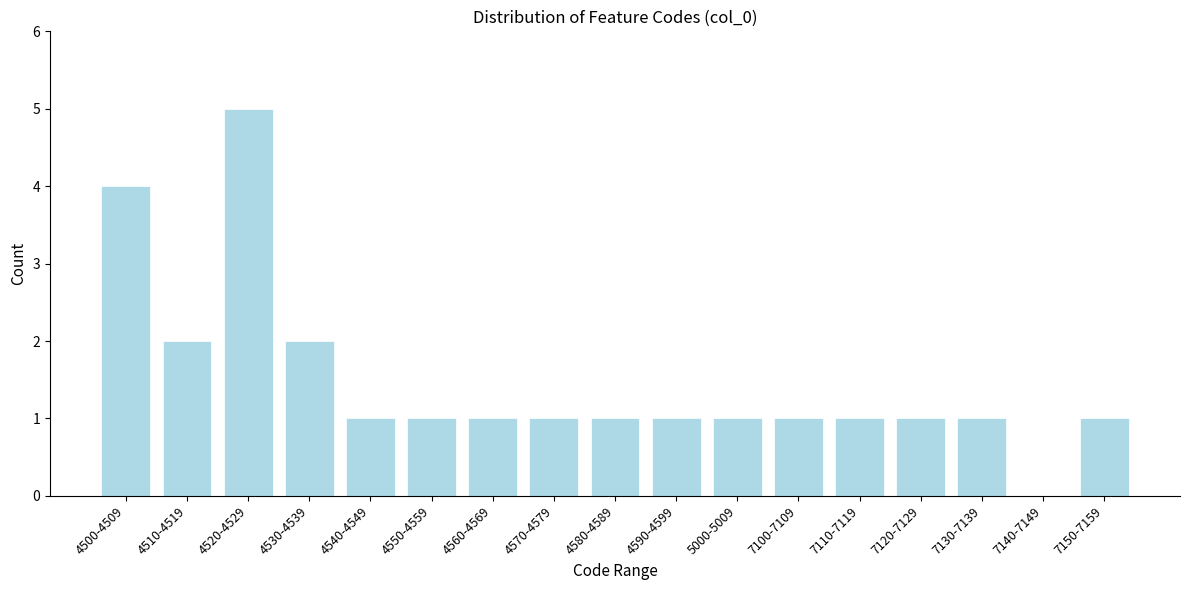

Reading right to left, extract all data points from this chart.

7150-7159=1	7140-7149=0	7130-7139=1	7120-7129=1	7110-7119=1	7100-7109=1	5000-5009=1	4590-4599=1	4580-4589=1	4570-4579=1	4560-4569=1	4550-4559=1	4540-4549=1	4530-4539=2	4520-4529=5	4510-4519=2	4500-4509=4